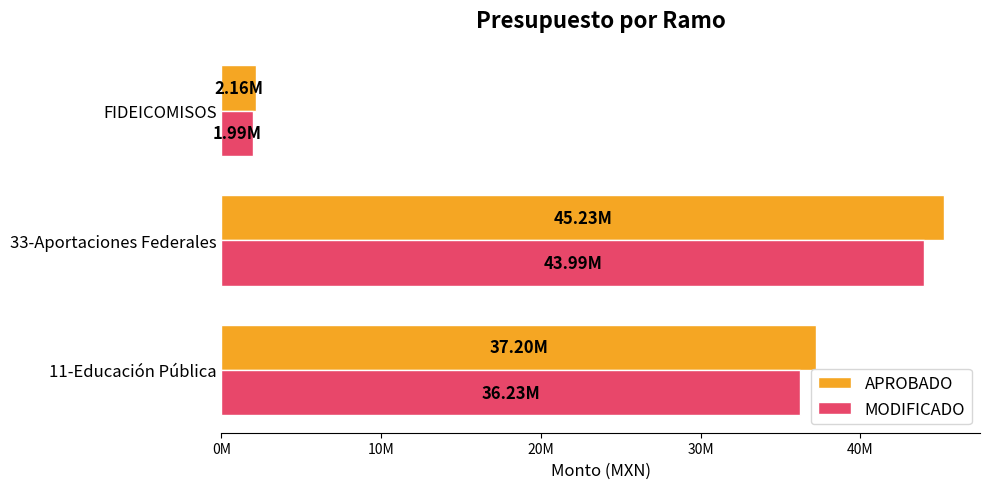

What are all the series names shown in the legend?

APROBADO, MODIFICADO